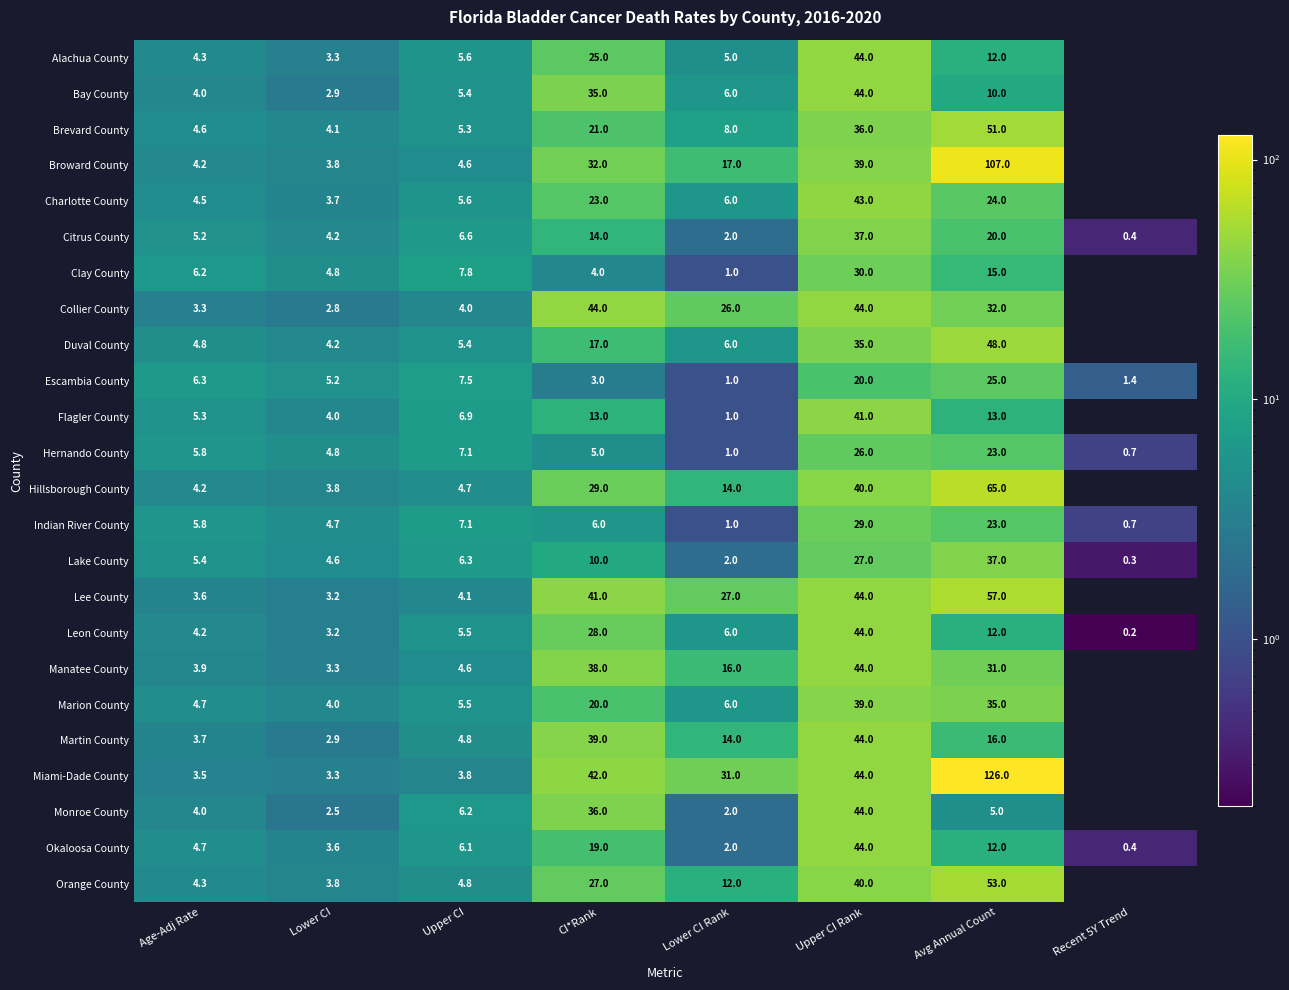

Where does the Citrus County series first go above 6?

Upper CI